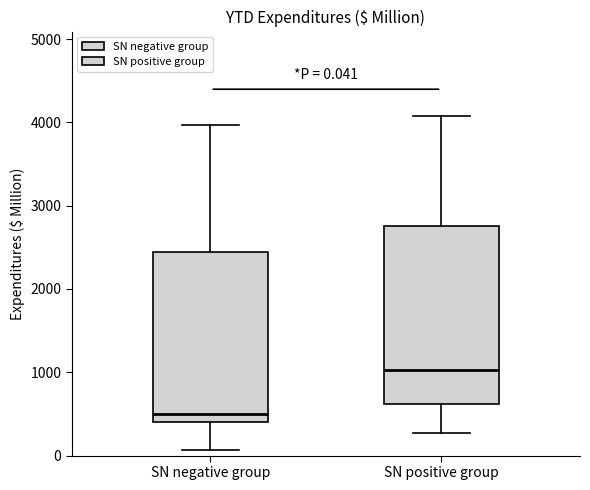

Which box is the tallest, from its lower edge to its upper edge?

SN positive group